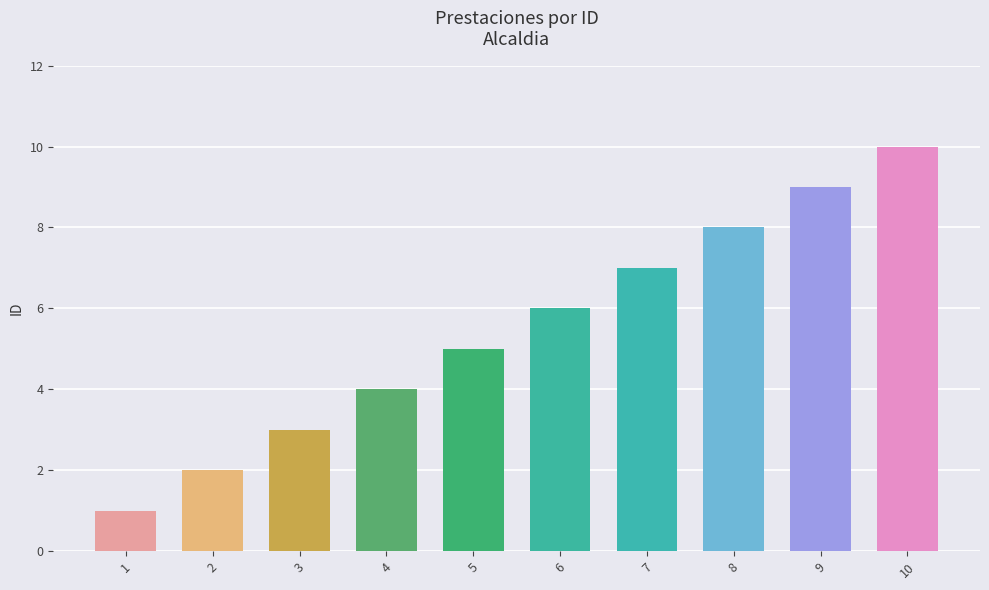

Is it true that the value at 9 is 12?

False